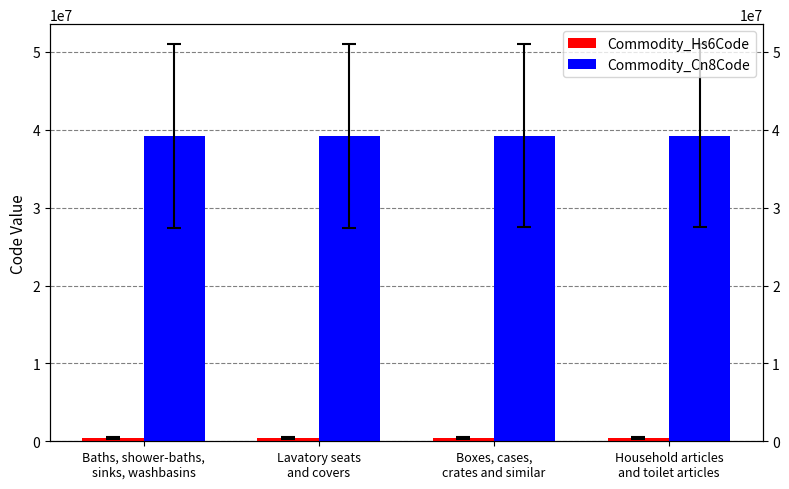

What is the minimum value for Commodity_Hs6Code?

392210